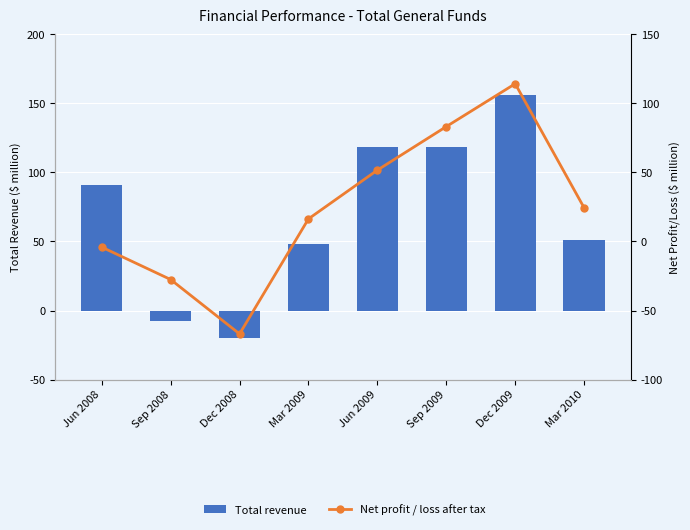

Where is Total revenue nearest to the value 68?

Mar 2010